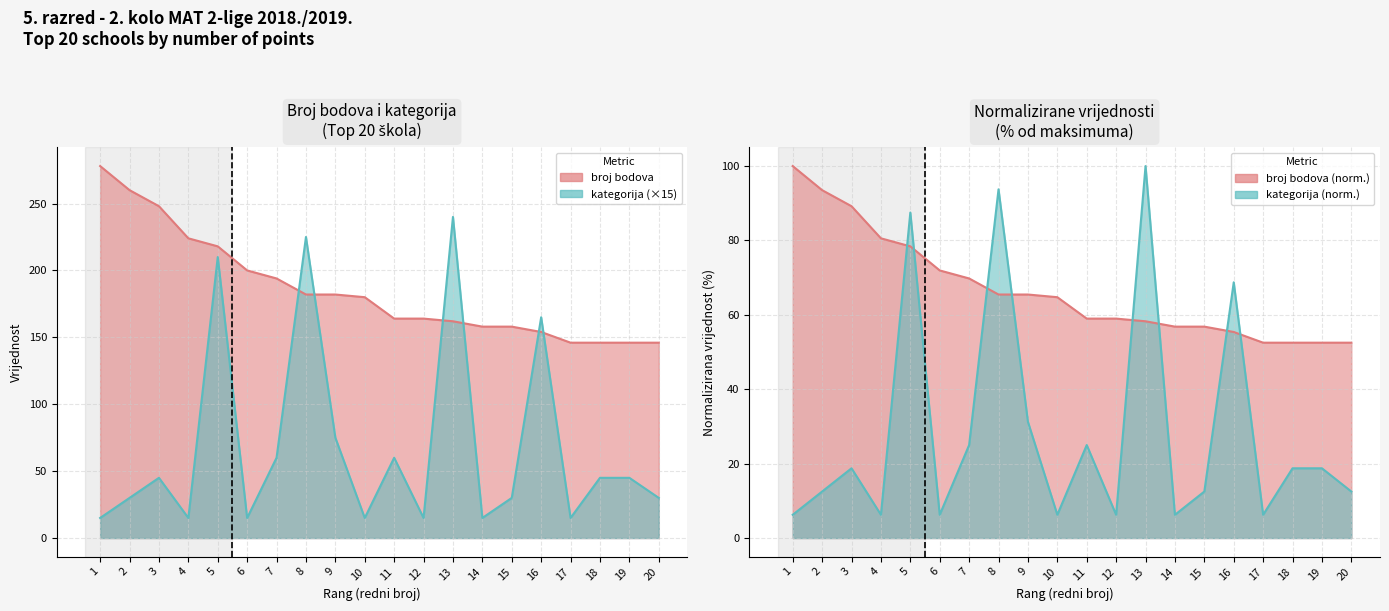

Where do broj bodova and kategorija first cross each other?

7 and 8